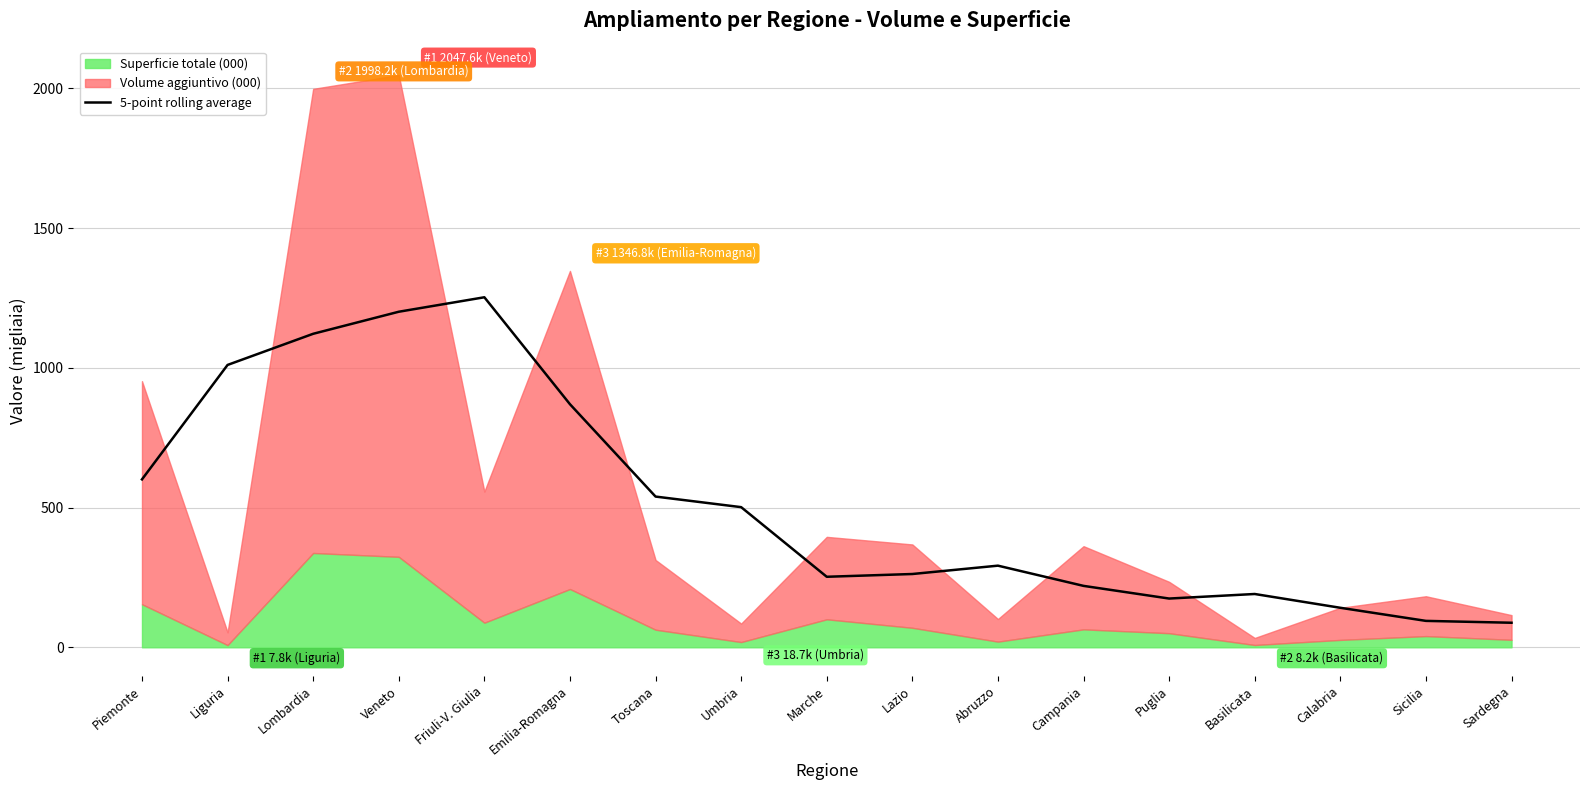

The chart shows a value of 1010.3 at Liguria. True or false?

True